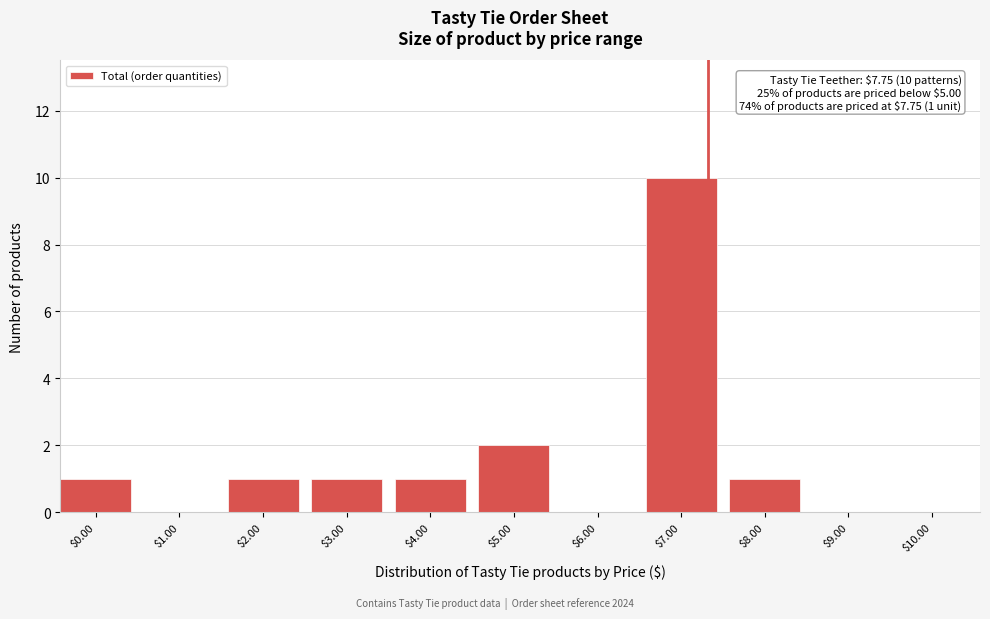

Is it true that the value at $10.00 is 0?

True